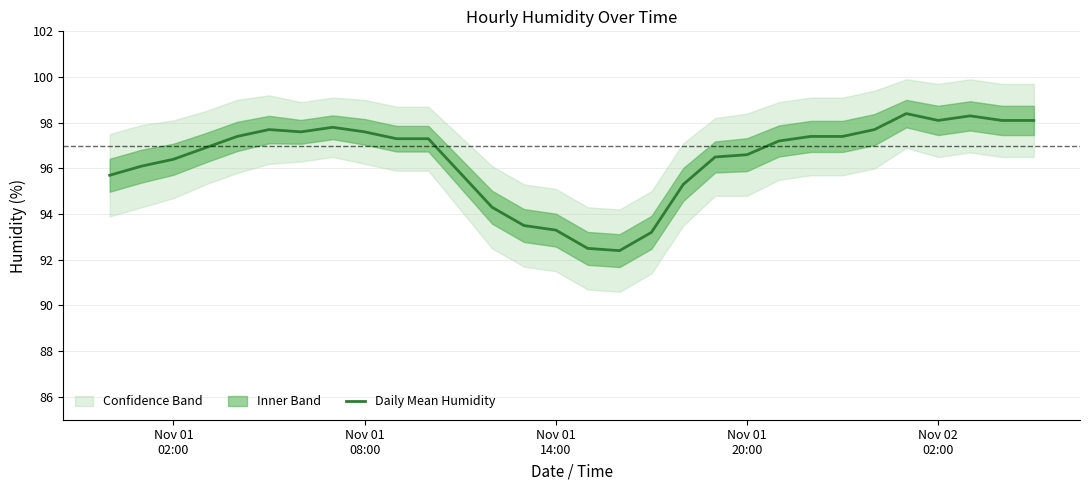

What is the maximum value for Daily Mean Humidity?

98.4